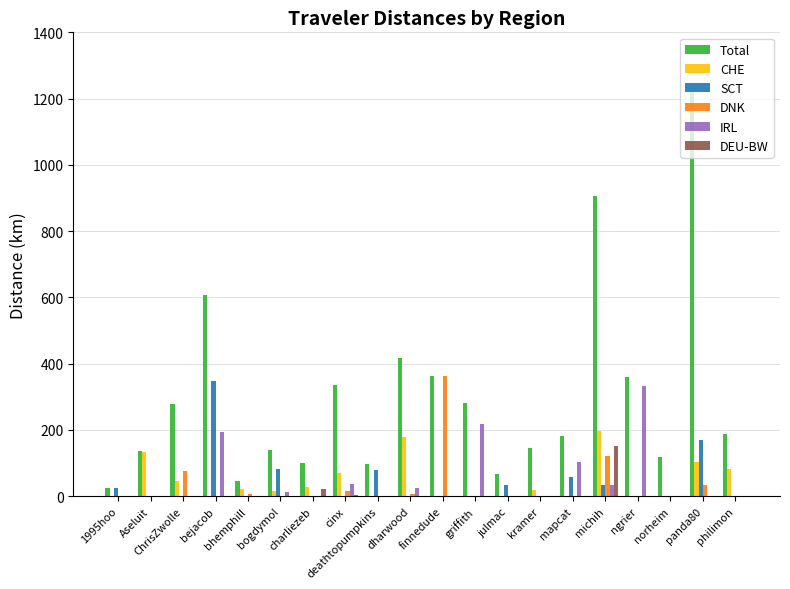

How many groups of bars are there?

20